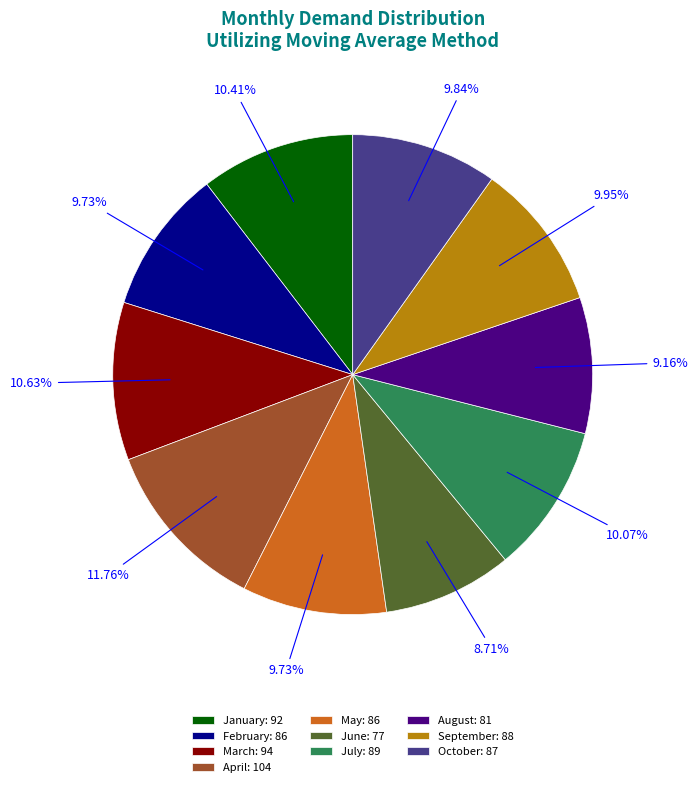

True or false: February accounts for 1% of the total.

False